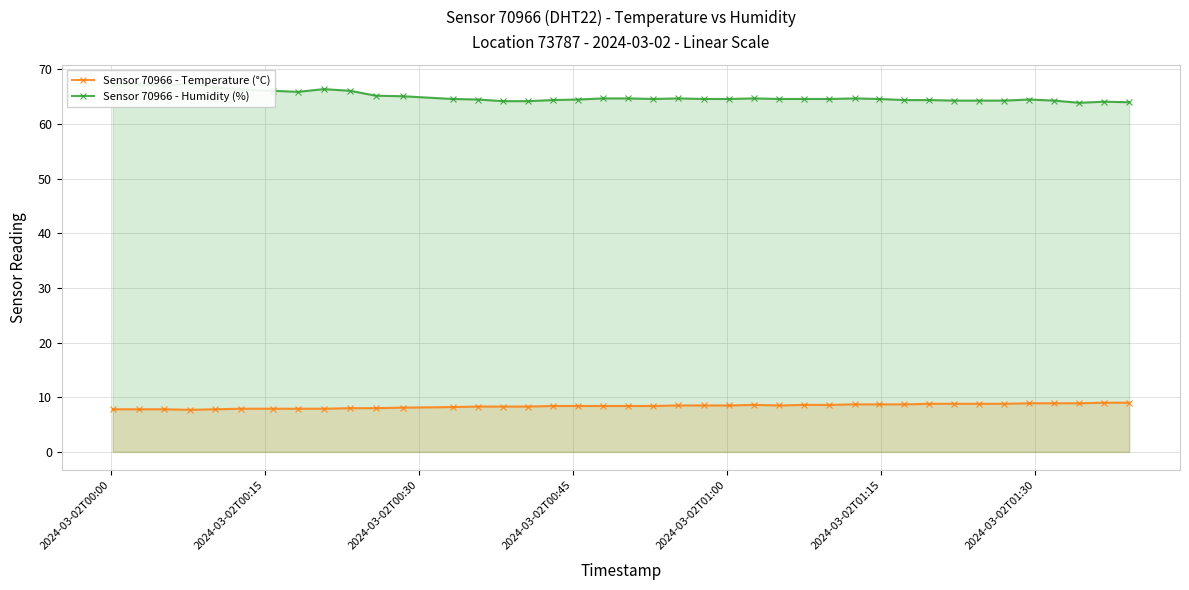

What is the minimum value for Sensor 70966 - Temperature (°C)?

7.7